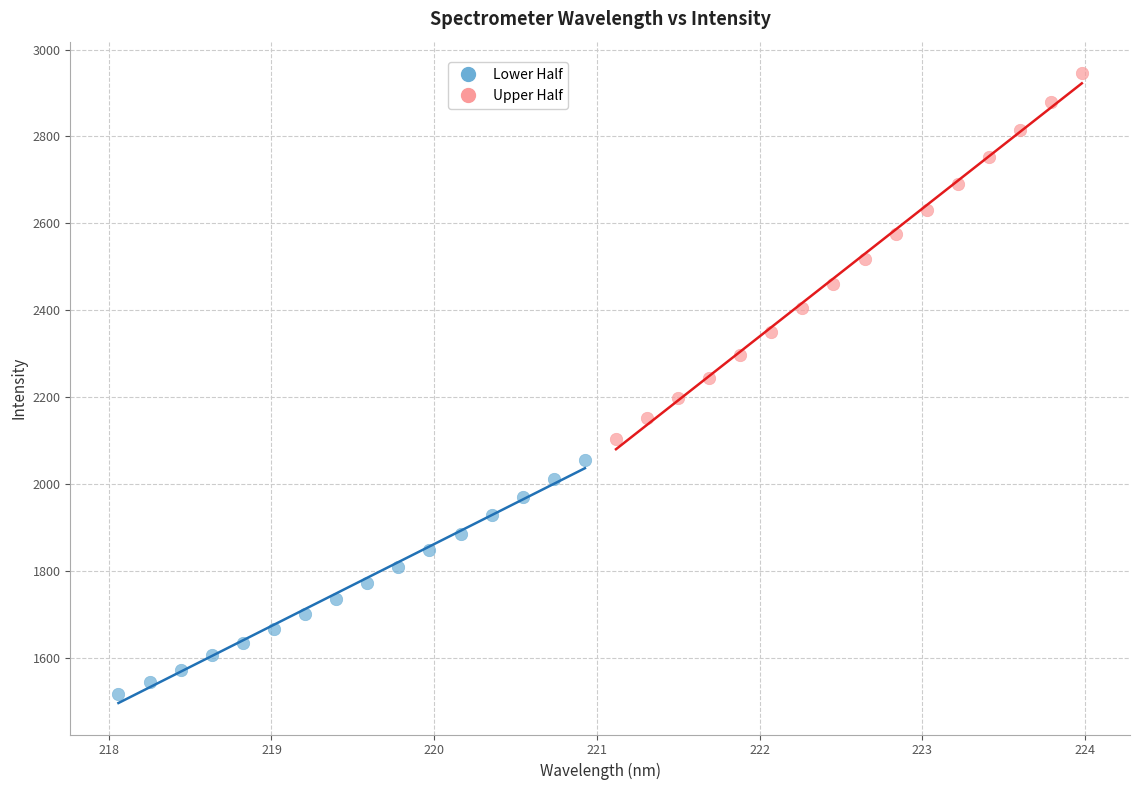

Which series has the widest spread of Y values?

Upper Half